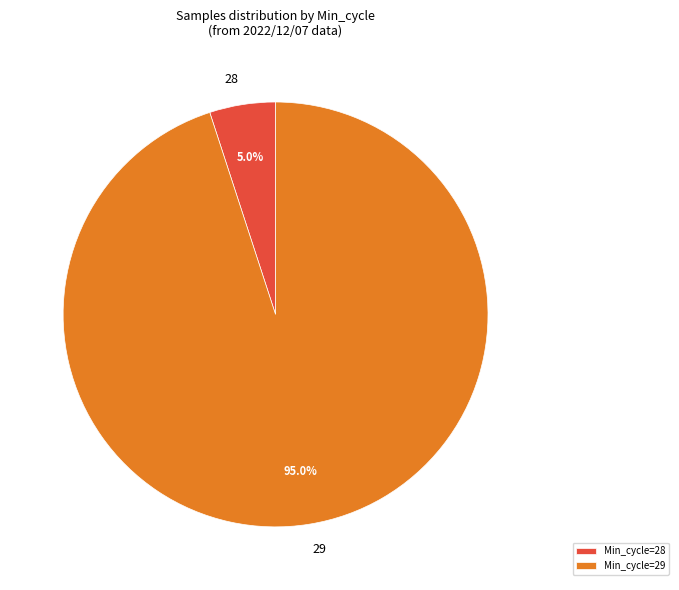

How many segments does this pie chart have?

2